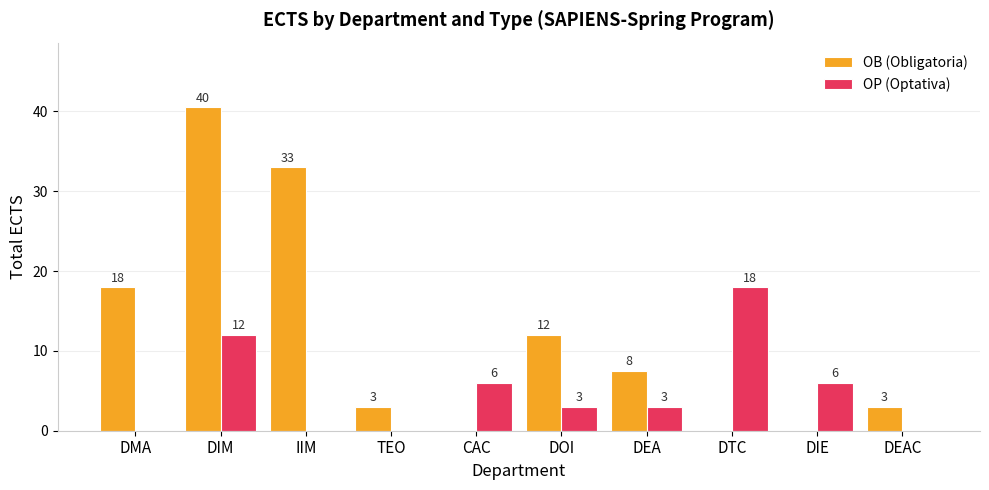

At which label does OP (Optativa) reach its peak?

DTC